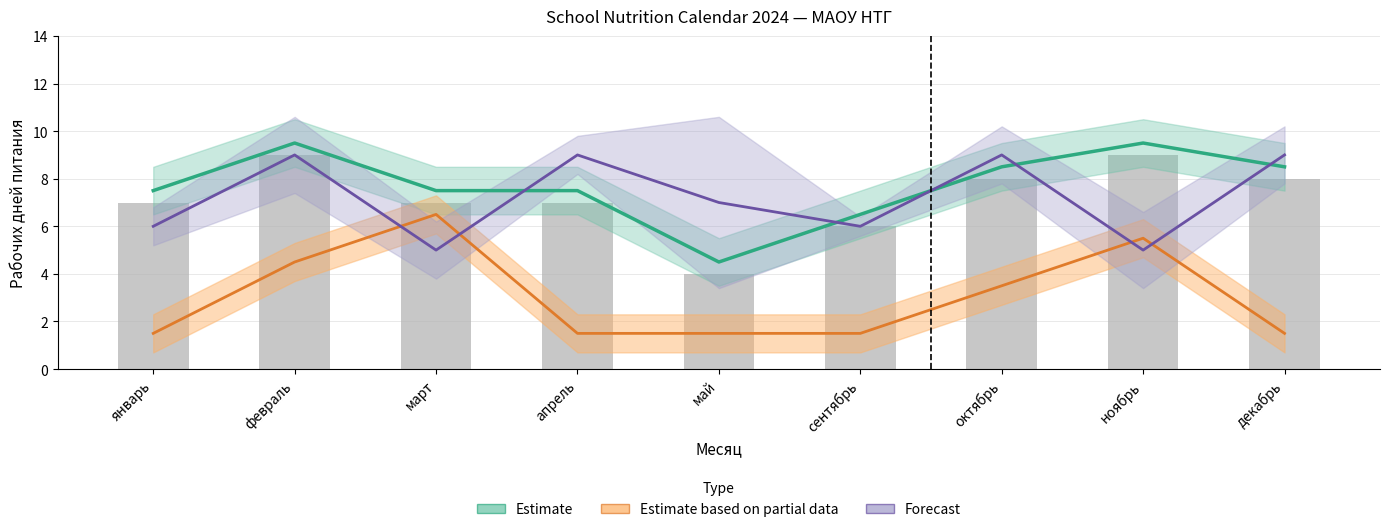

What is the total value across all series at апрель?

18.0